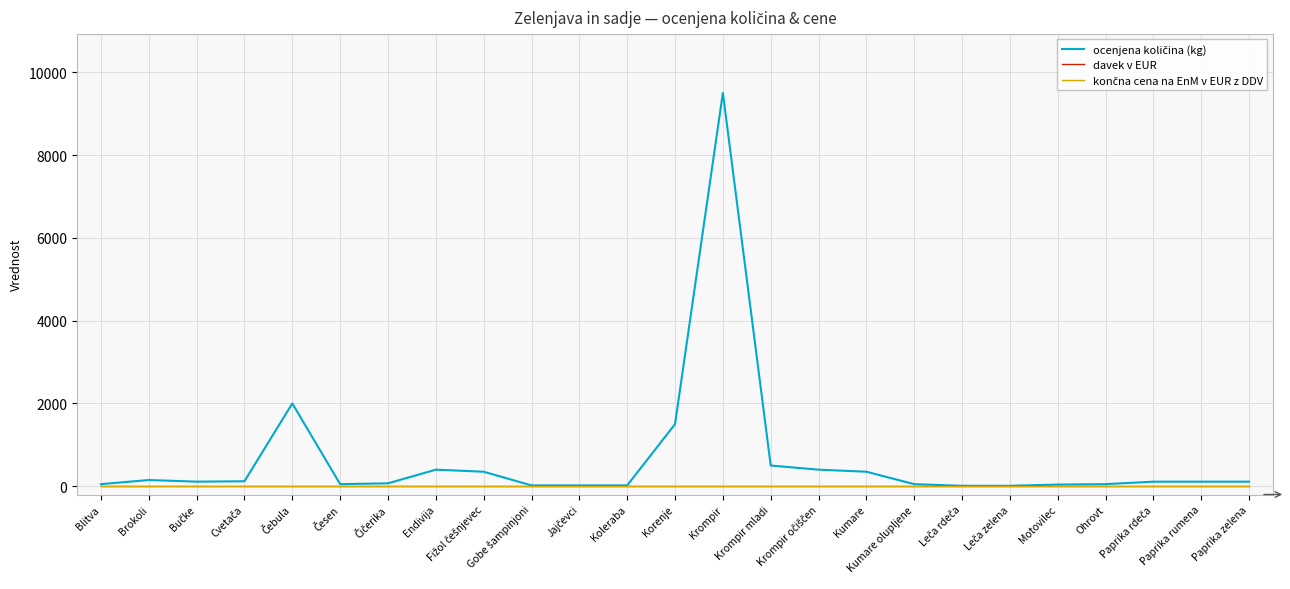

Between Bučke and Brokoli, which is larger?

Brokoli